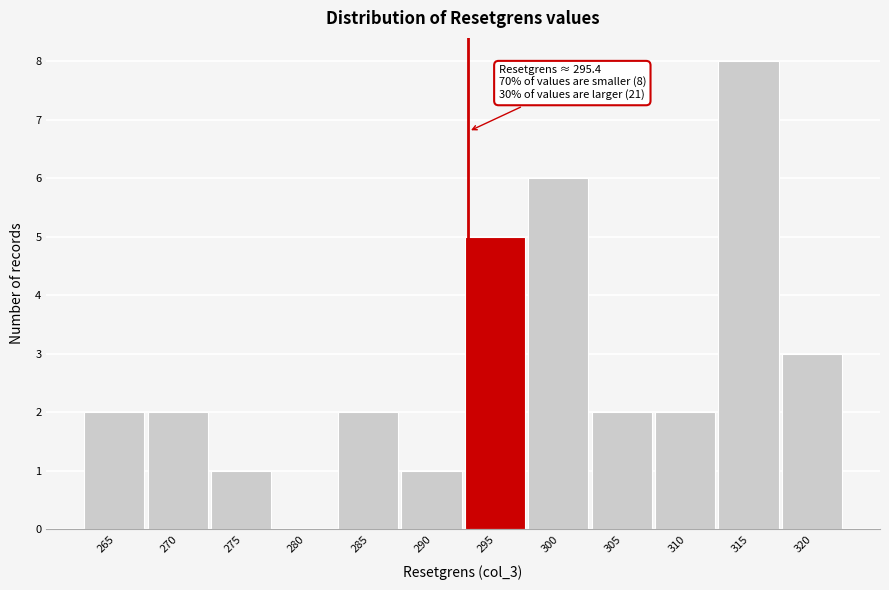

Reading left to right, transcribe all the data shown in this chart.

265=2	270=2	275=1	280=0	285=2	290=1	295=5	300=6	305=2	310=2	315=8	320=3